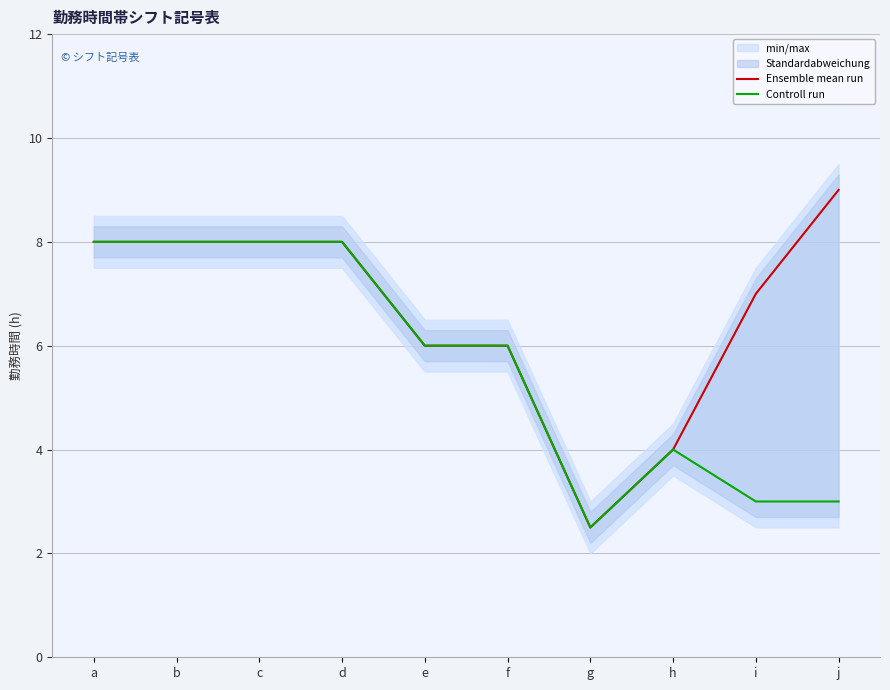

How many values in the Ensemble mean run series exceed 8?

1